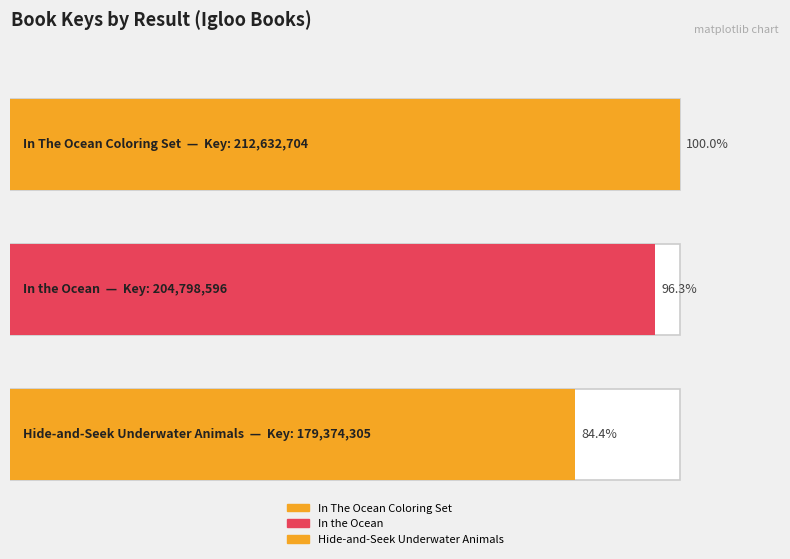

Which category has the lowest value across all series?

3